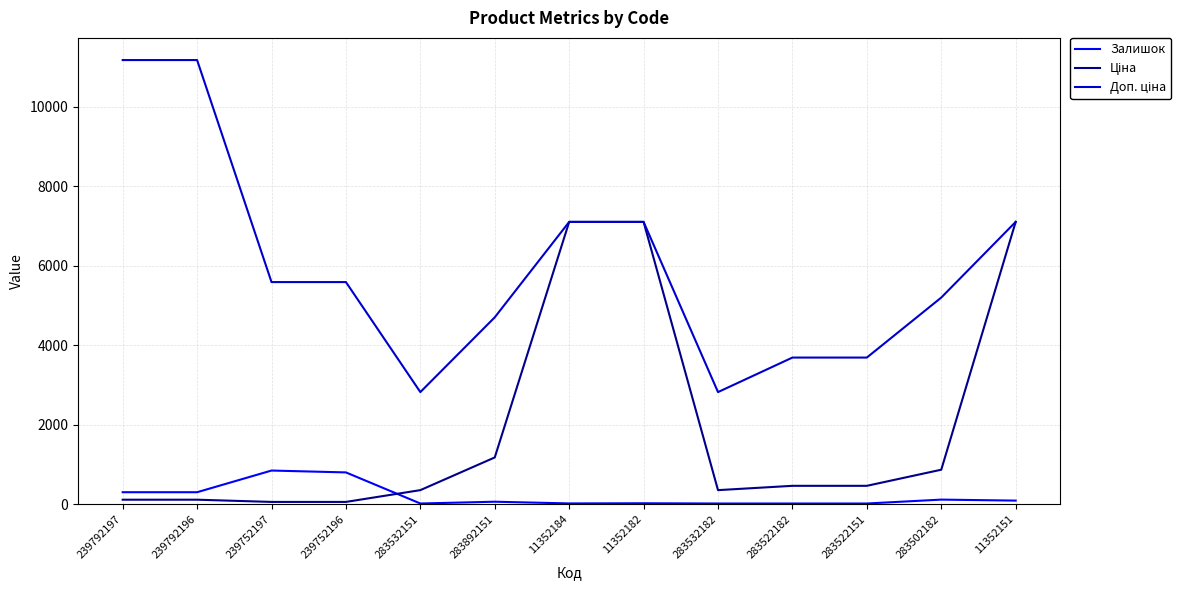

What is the maximum value shown in the chart?

11169.0